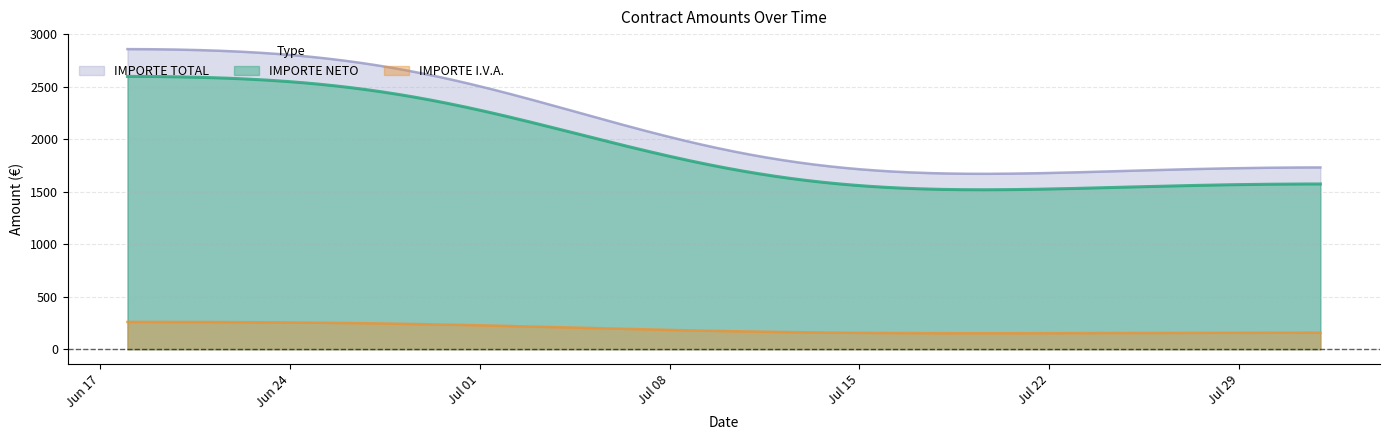

True or false: IMPORTE NETO and IMPORTE I.V.A. cross at least once.

False